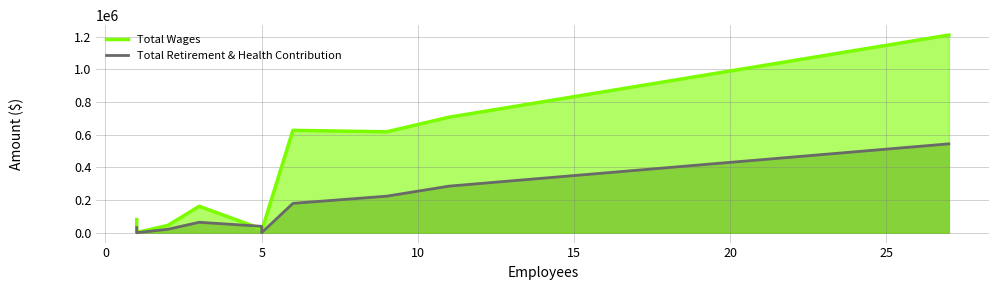

List the series in order of their peak value, lowest first.

Total Retirement & Health Contribution, Total Wages